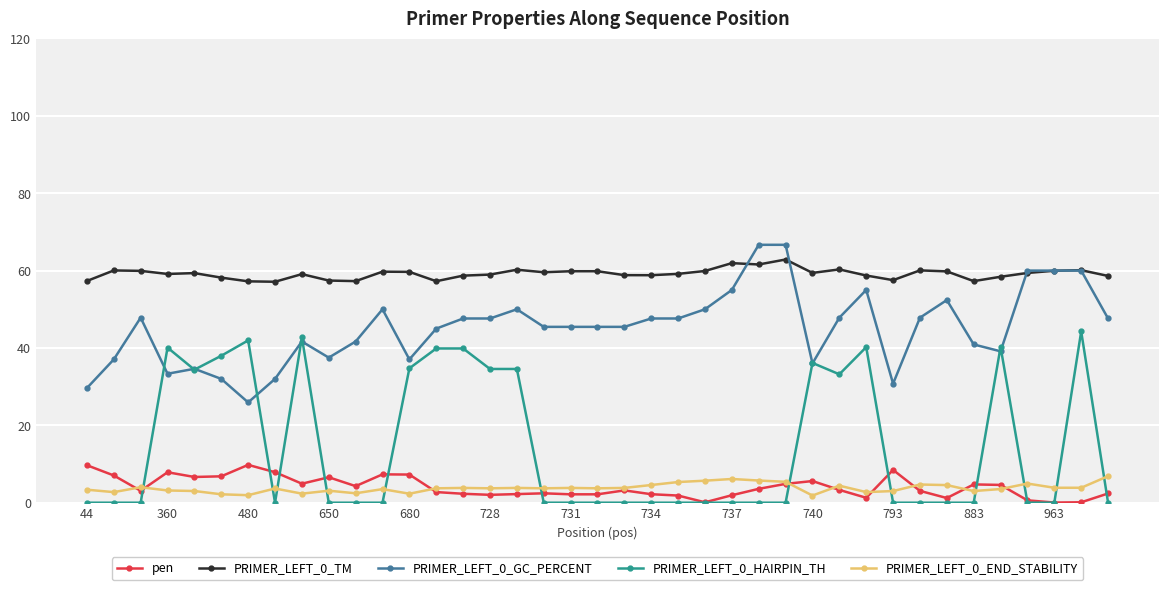

What is the value of the PRIMER_LEFT_0_GC_PERCENT point at the 38th from the left?

60.0